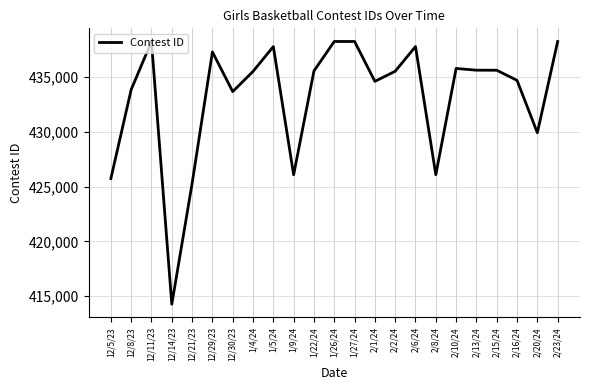

The value at 1/4/24 is 665391. True or false?

False